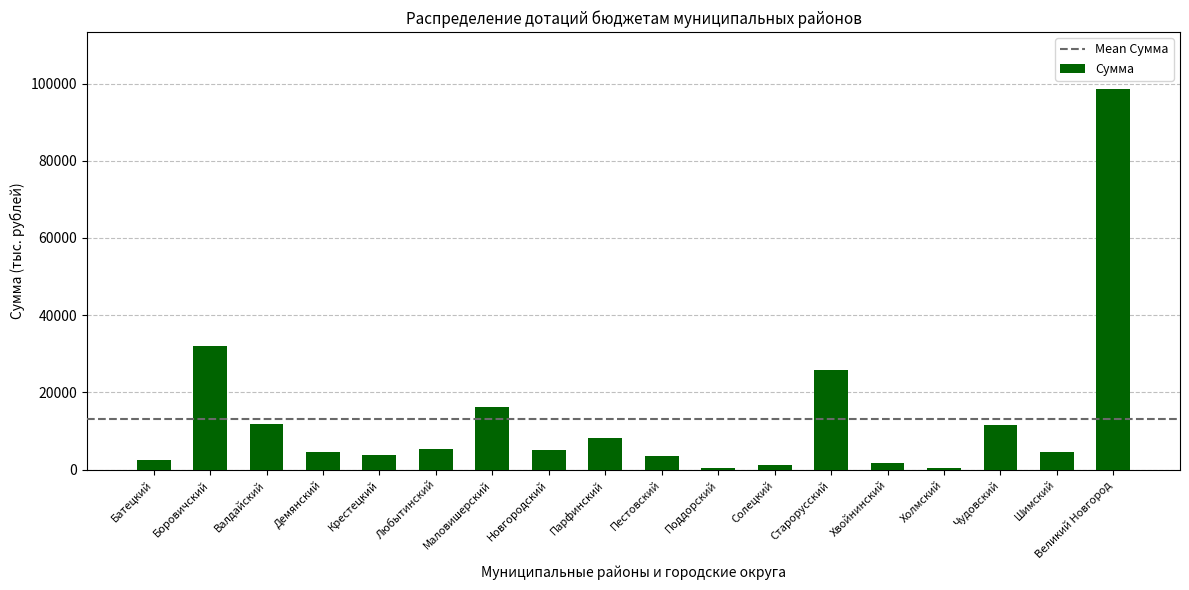

What is the change in value from Демянский to Хвойнинский?

-2845.7